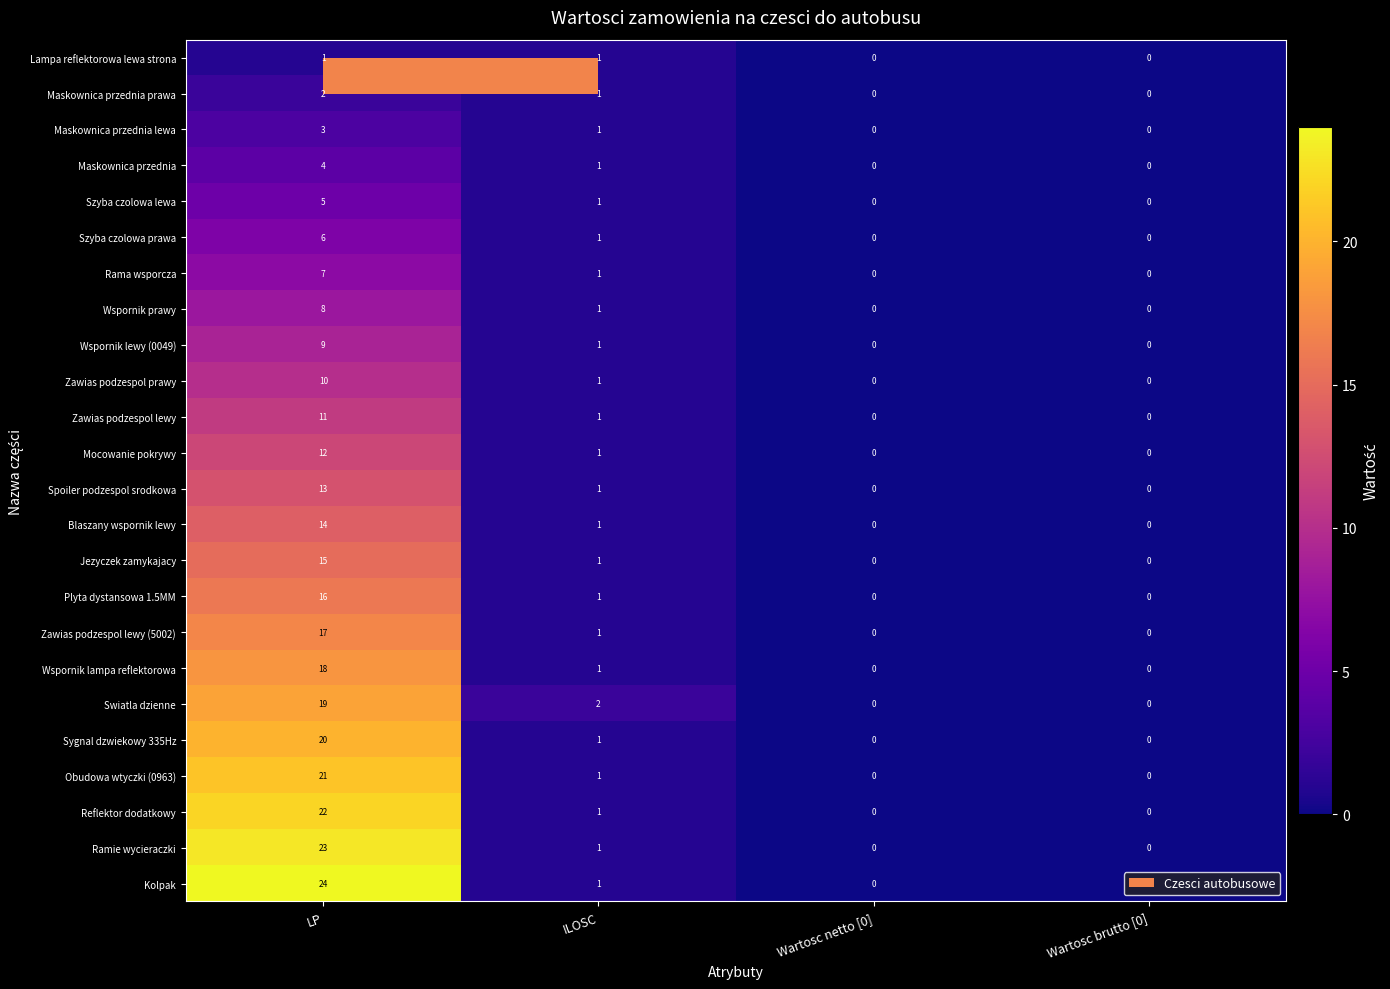

Where is Obudowa wtyczki (0963) nearest to the value 10?

ILOSC